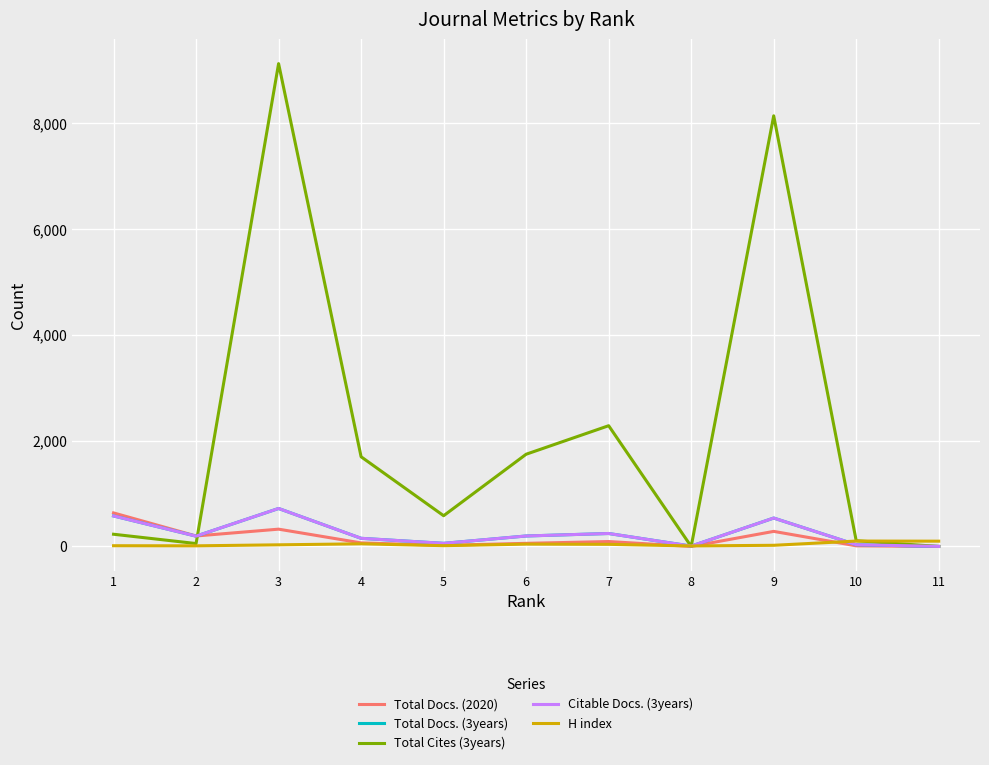

Which series ends up on top after the final intersection of H index and Citable Docs. (3years)?

H index